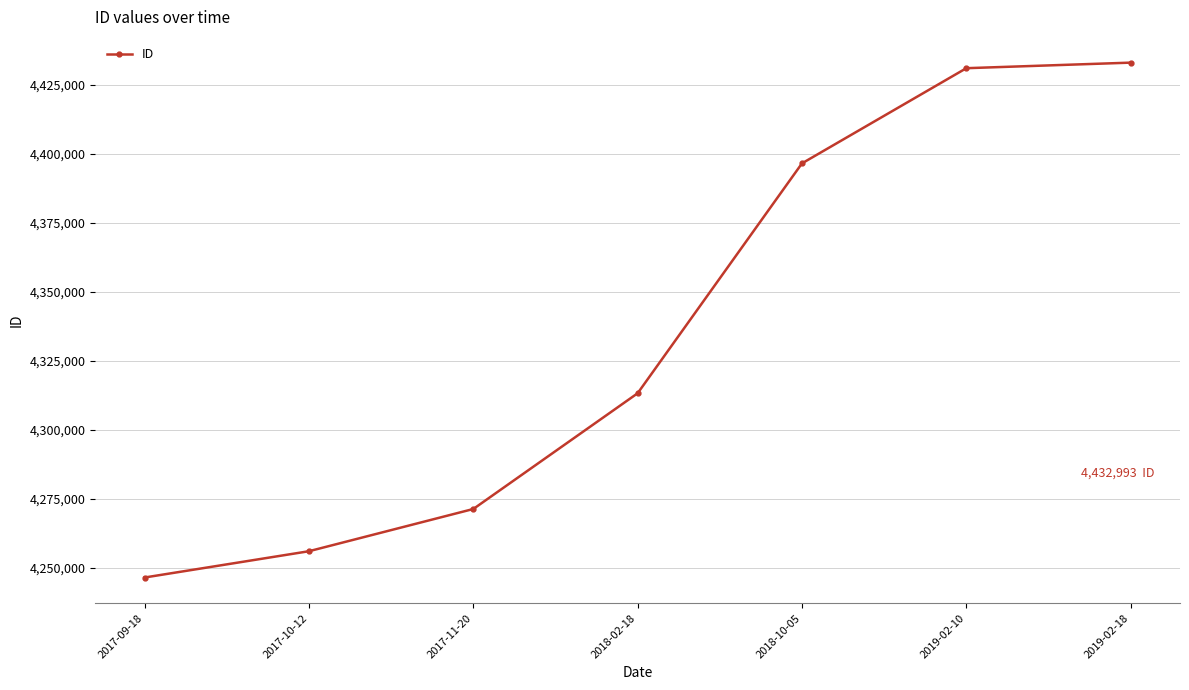

What is the label of the 2nd point from the left?

2017-10-12